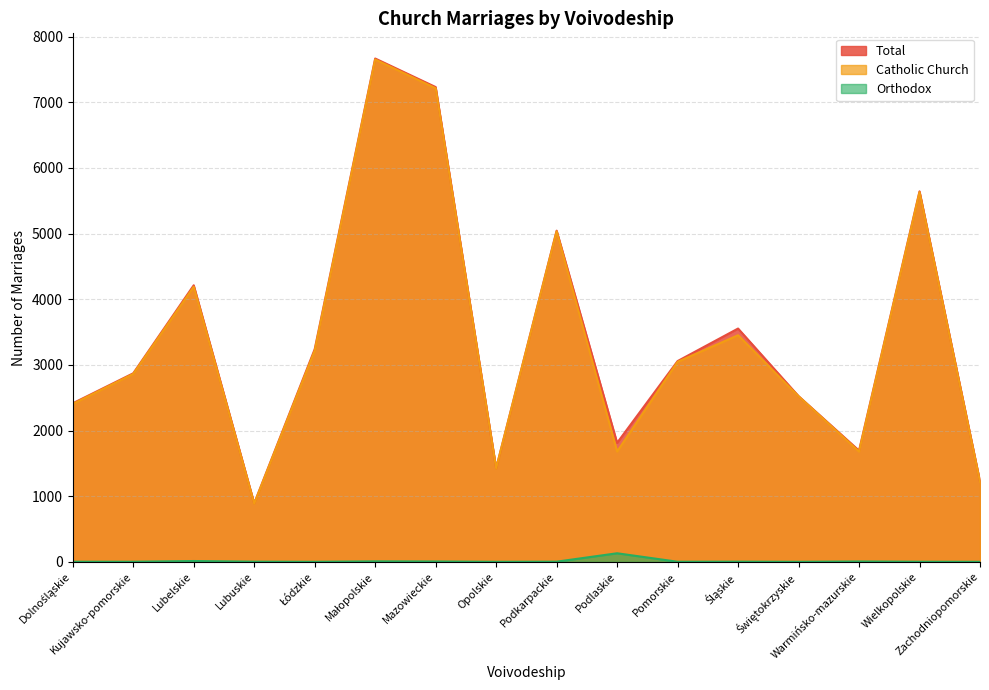

At Śląskie, list the series in order from smallest to largest.

Orthodox, Catholic Church, Total